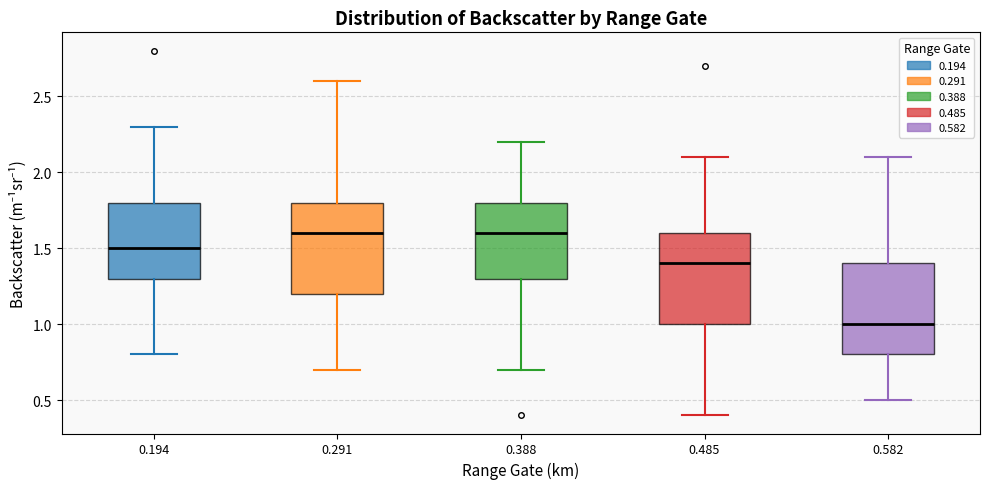

Reading left to right, transcribe this box plot: for each box, give where its median line is, the range the box spans, and where its two whiskers end, as read against the y-axis. The values are not printed on the chart, so give them approximately, as read against the axis.

0.194: median 1.5, box 1.3 to 1.8, whiskers 0.8 to 2.3
0.291: median 1.6, box 1.2 to 1.8, whiskers 0.7 to 2.6
0.388: median 1.6, box 1.3 to 1.8, whiskers 0.7 to 2.2
0.485: median 1.4, box 1.0 to 1.6, whiskers 0.4 to 2.1
0.582: median 1.0, box 0.8 to 1.4, whiskers 0.5 to 2.1